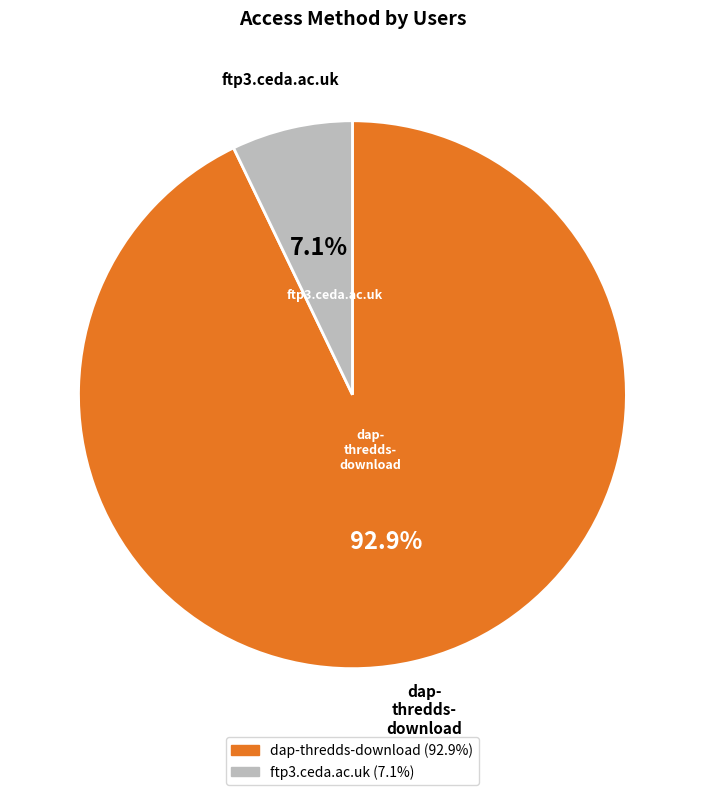

Does any single category account for the majority?

Yes